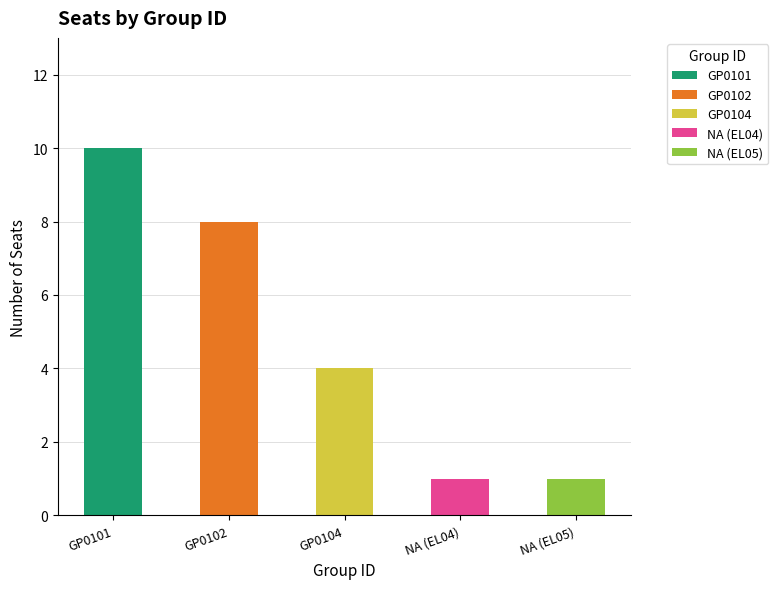

List the labels in order of value, largest first.

GP0101, GP0102, GP0104, NA (EL04), NA (EL05)